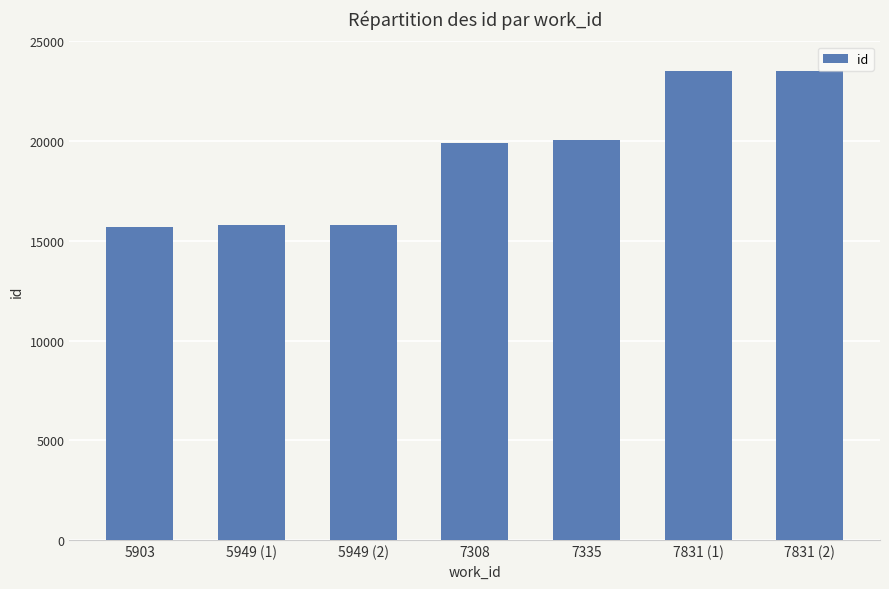

What is the maximum value shown in the chart?

23516